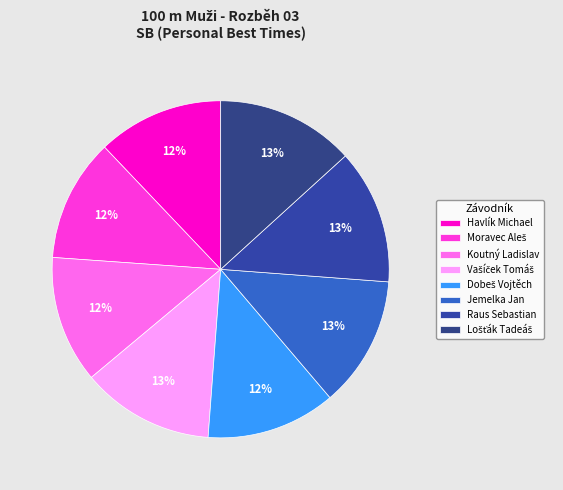

Which category has the biggest portion of the pie?

Lošťák Tadeáš